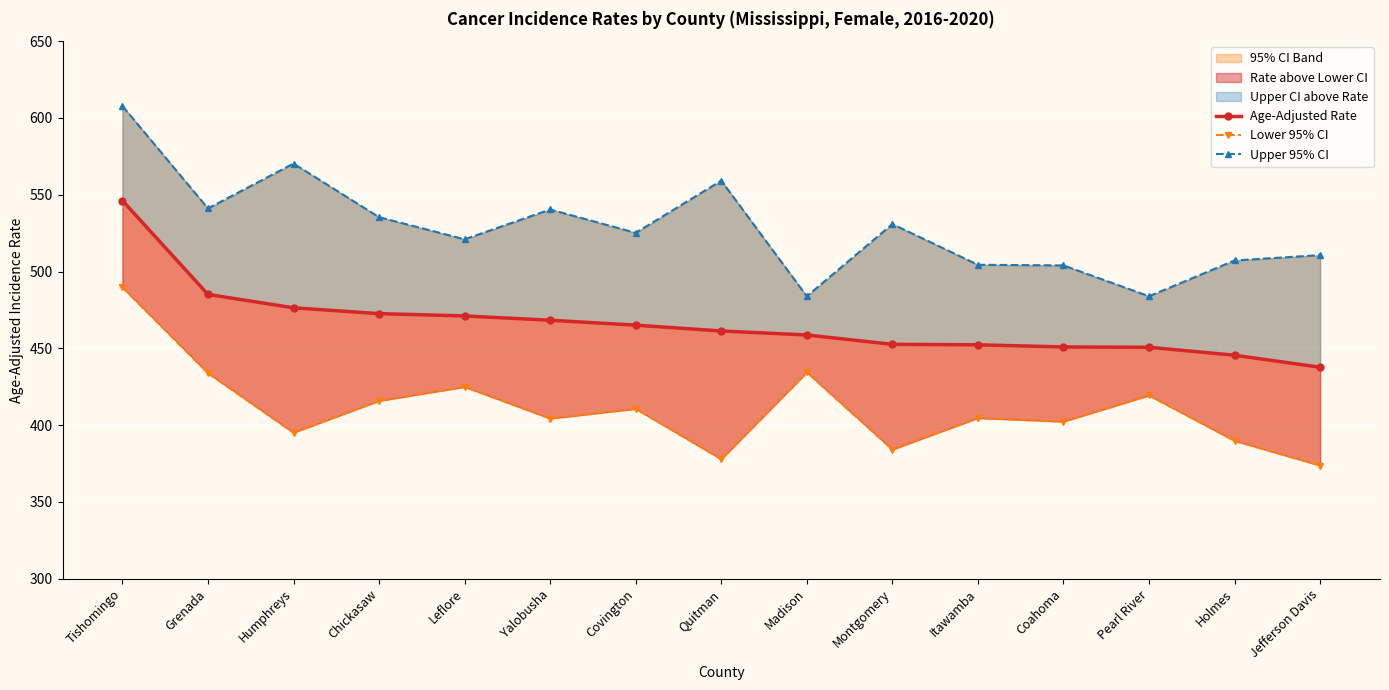

What is the difference between the maximum and minimum values in the Age-Adjusted Rate series?

108.5